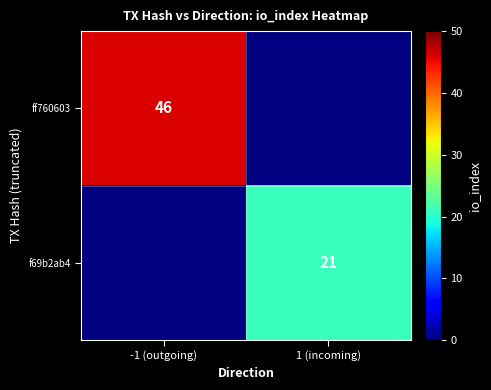

Is the value of ff760603 at -1 (outgoing) greater than the value of f69b2ab4 at 1 (incoming)?

Yes